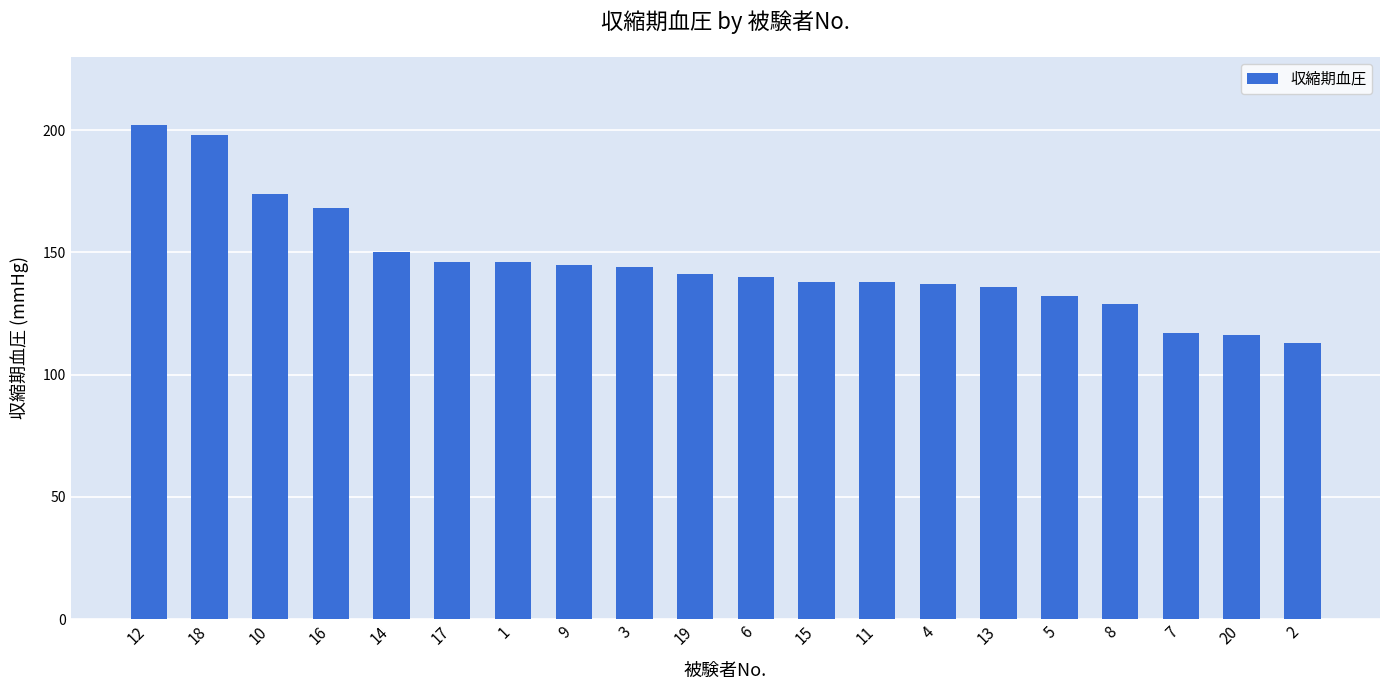

Which label corresponds to the smallest value in the chart?

2